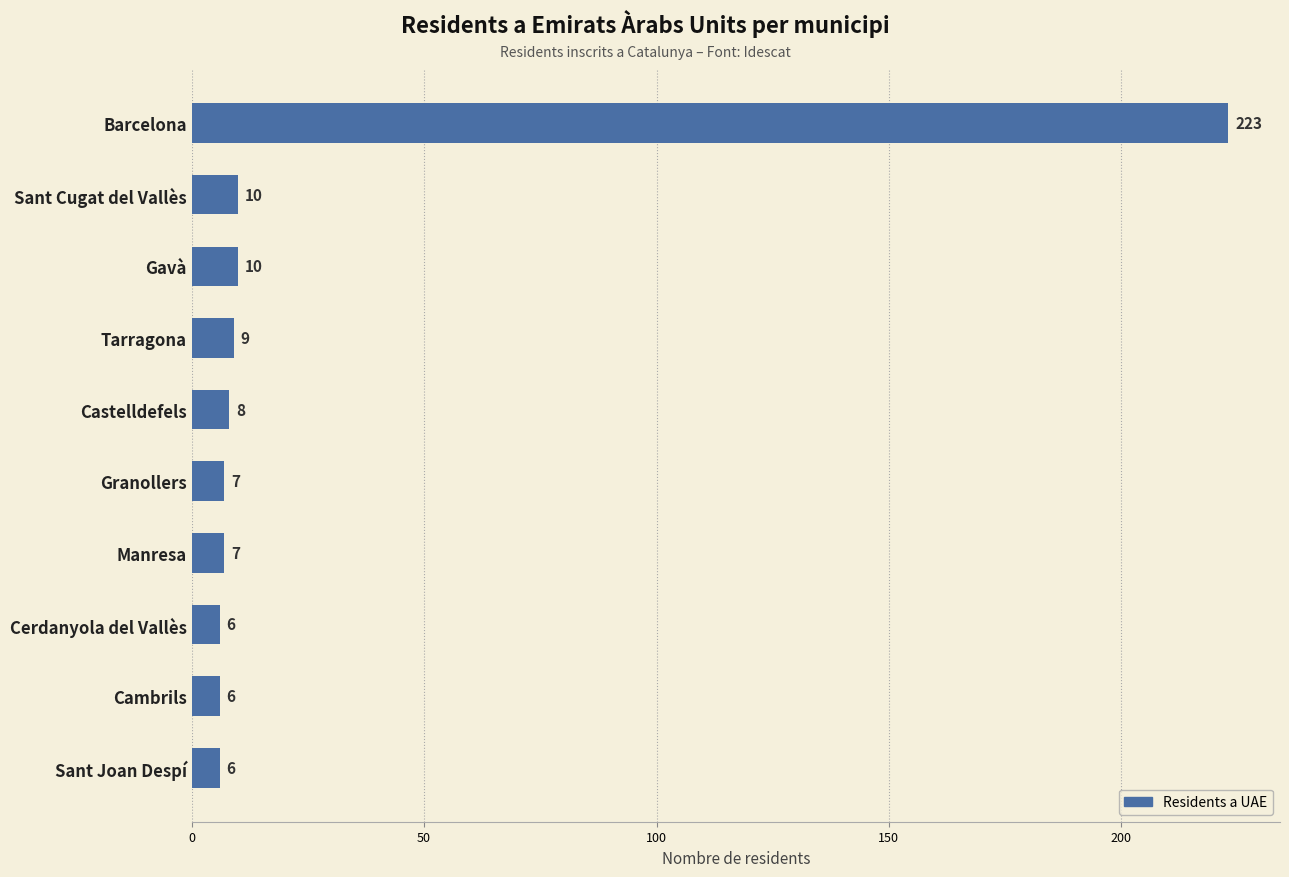

What is the difference between the maximum and second lowest values?

217